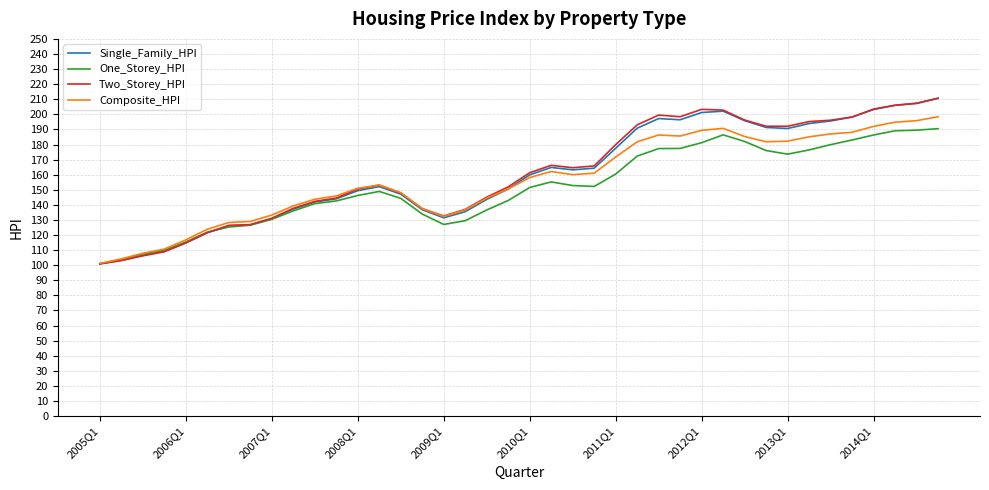

What is the maximum value for One_Storey_HPI?

190.5